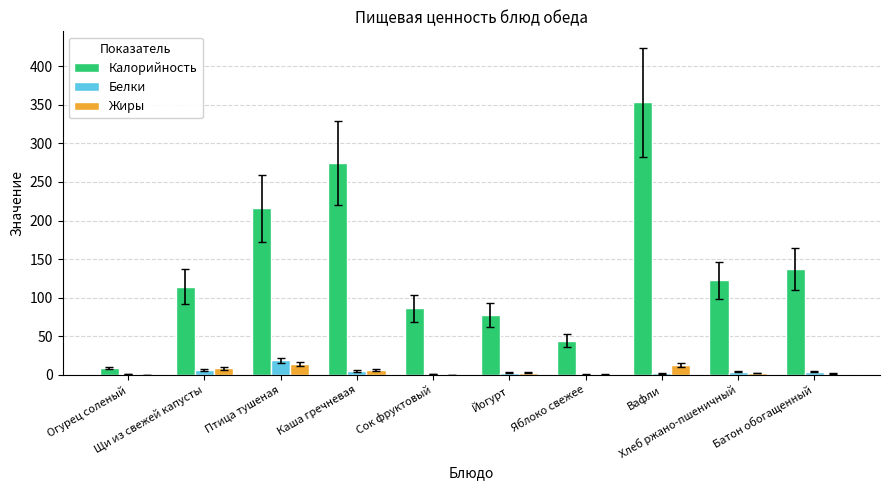

What is the sum of all Жиры values?

48.0